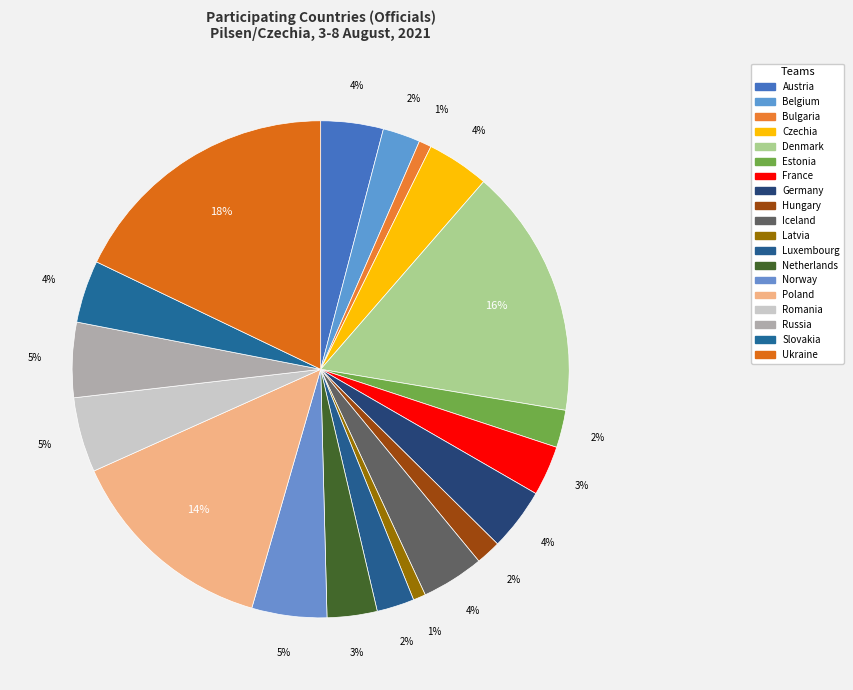

The Hungary slice represents 2% of the pie. True or false?

True